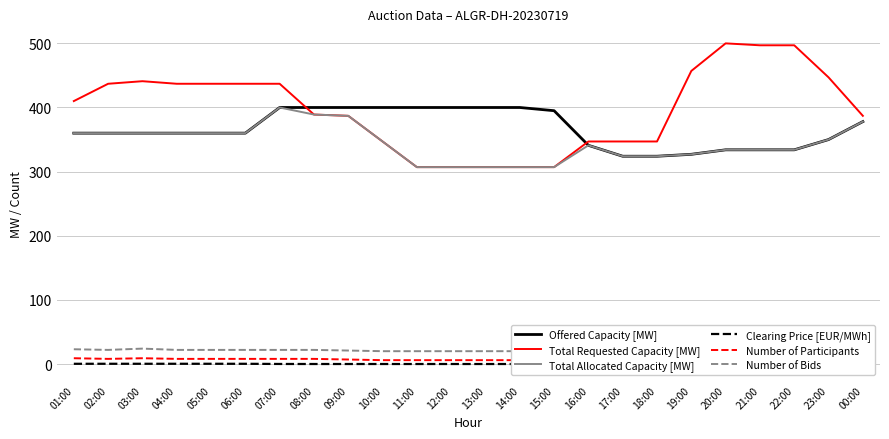

Reading left to right, transcribe all the data shown in this chart.

Offered Capacity [MW]: 360.0	360.0	360.0	360.0	360.0	360.0	400.0	400.0	400.0	400.0	400.0	400.0	400.0	400.0	395.0	341.0	324.0	324.0	327.0	334.0	334.0	334.0	350.0	378.0
Total Requested Capacity [MW]: 410.0	437.0	441.0	437.0	437.0	437.0	437.0	389.0	387.0	347.0	307.0	307.0	307.0	307.0	307.0	347.0	347.0	347.0	457.0	500.0	497.0	497.0	447.0	387.0
Total Allocated Capacity [MW]: 360.0	360.0	360.0	360.0	360.0	360.0	400.0	389.0	387.0	347.0	307.0	307.0	307.0	307.0	307.0	341.0	324.0	324.0	327.0	334.0	334.0	334.0	350.0	378.0
Clearing Price [EUR/MWh]: 0.3	0.4	0.4	0.4	0.4	0.3	0.1	0.0	0.0	0.0	0.0	0.0	0.0	0.0	0.0	0.1	0.1	0.1	0.5	0.8	0.6	0.8	0.3	0.1
Number of Participants: 9.0	8.0	9.0	8.0	8.0	8.0	8.0	8.0	7.0	6.0	6.0	6.0	6.0	6.0	6.0	6.0	6.0	6.0	7.0	8.0	8.0	8.0	8.0	7.0
Number of Bids: 23.0	22.0	24.0	22.0	22.0	22.0	22.0	22.0	21.0	20.0	20.0	20.0	20.0	20.0	20.0	20.0	20.0	20.0	23.0	25.0	24.0	24.0	23.0	21.0